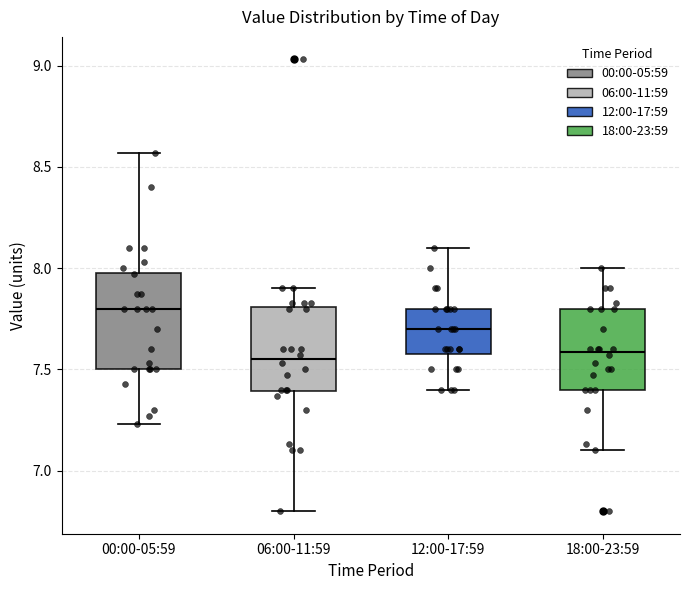

Reading left to right, transcribe this box plot: for each box, give where its median line is, the range the box spans, and where its two whiskers end, as read against the y-axis. The values are not printed on the chart, so give them approximately, as read against the axis.

00:00-05:59: median 7.80, box 7.50 to 8.00, whiskers 7.25 to 8.55
06:00-11:59: median 7.55, box 7.40 to 7.80, whiskers 6.80 to 7.90
12:00-17:59: median 7.70, box 7.60 to 7.80, whiskers 7.40 to 8.10
18:00-23:59: median 7.60, box 7.40 to 7.80, whiskers 7.10 to 8.00